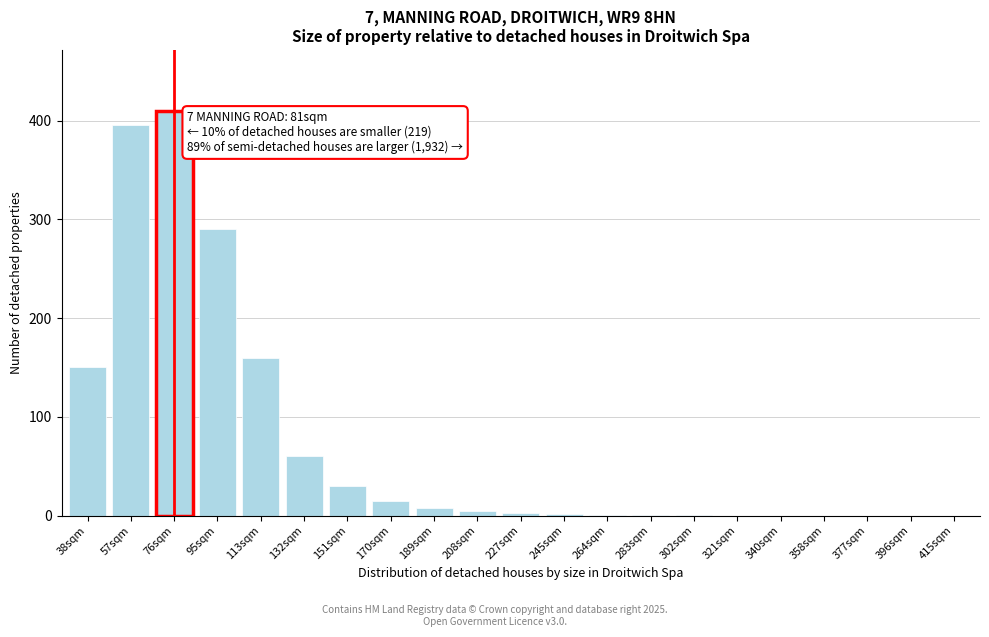

What is the maximum value shown in the chart?

410